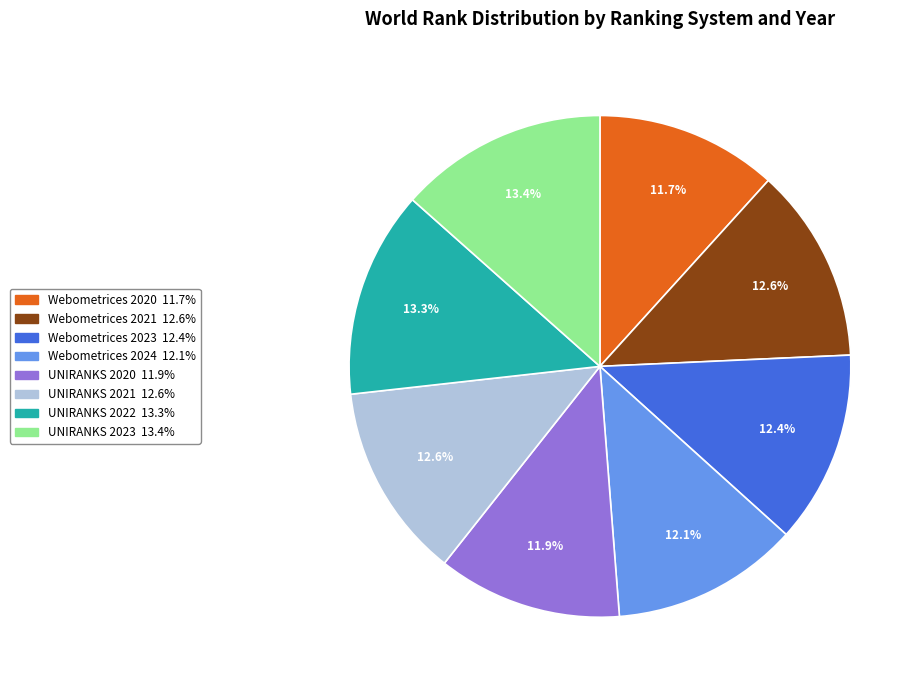

Is the sum of Webometrices 2024 and UNIRANKS 2021 greater than half?

No